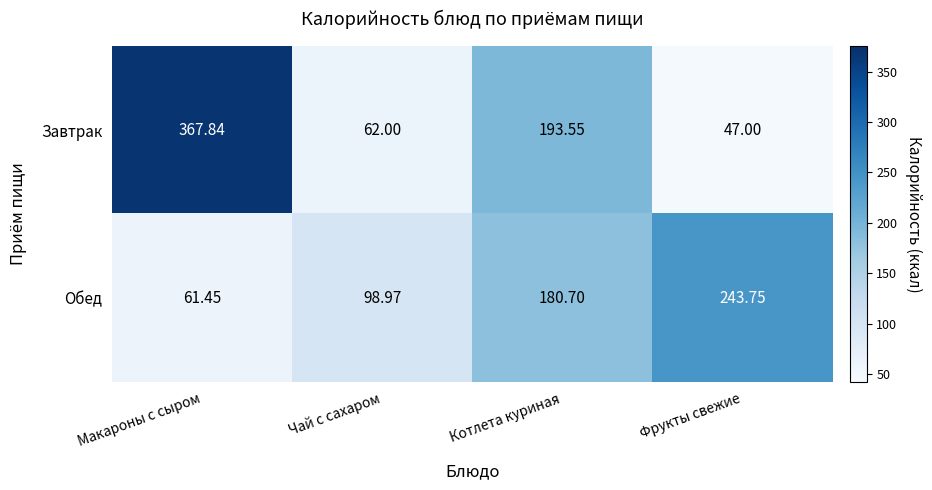

Is the value of Обед at Макароны с сыром greater than the value of Завтрак at Макароны с сыром?

No